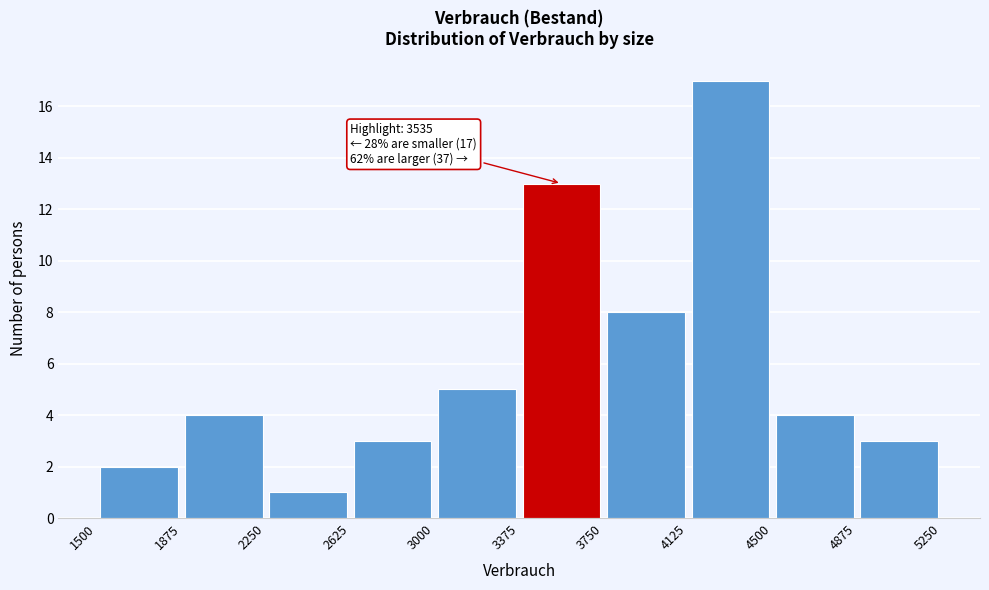

Over which range of the x-axis is the bar tallest?

4125 to 4500